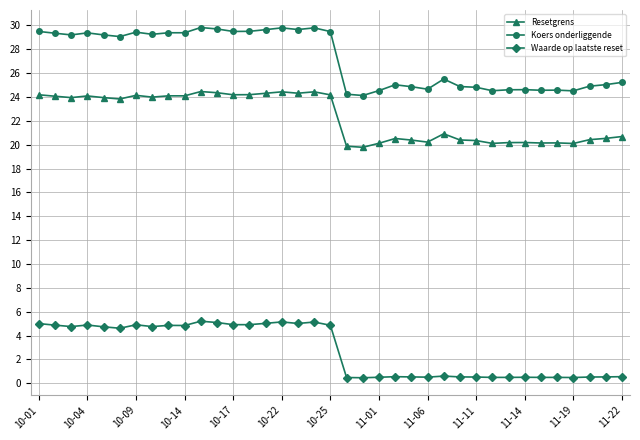

Which series has the widest spread of values?

Koers onderliggende